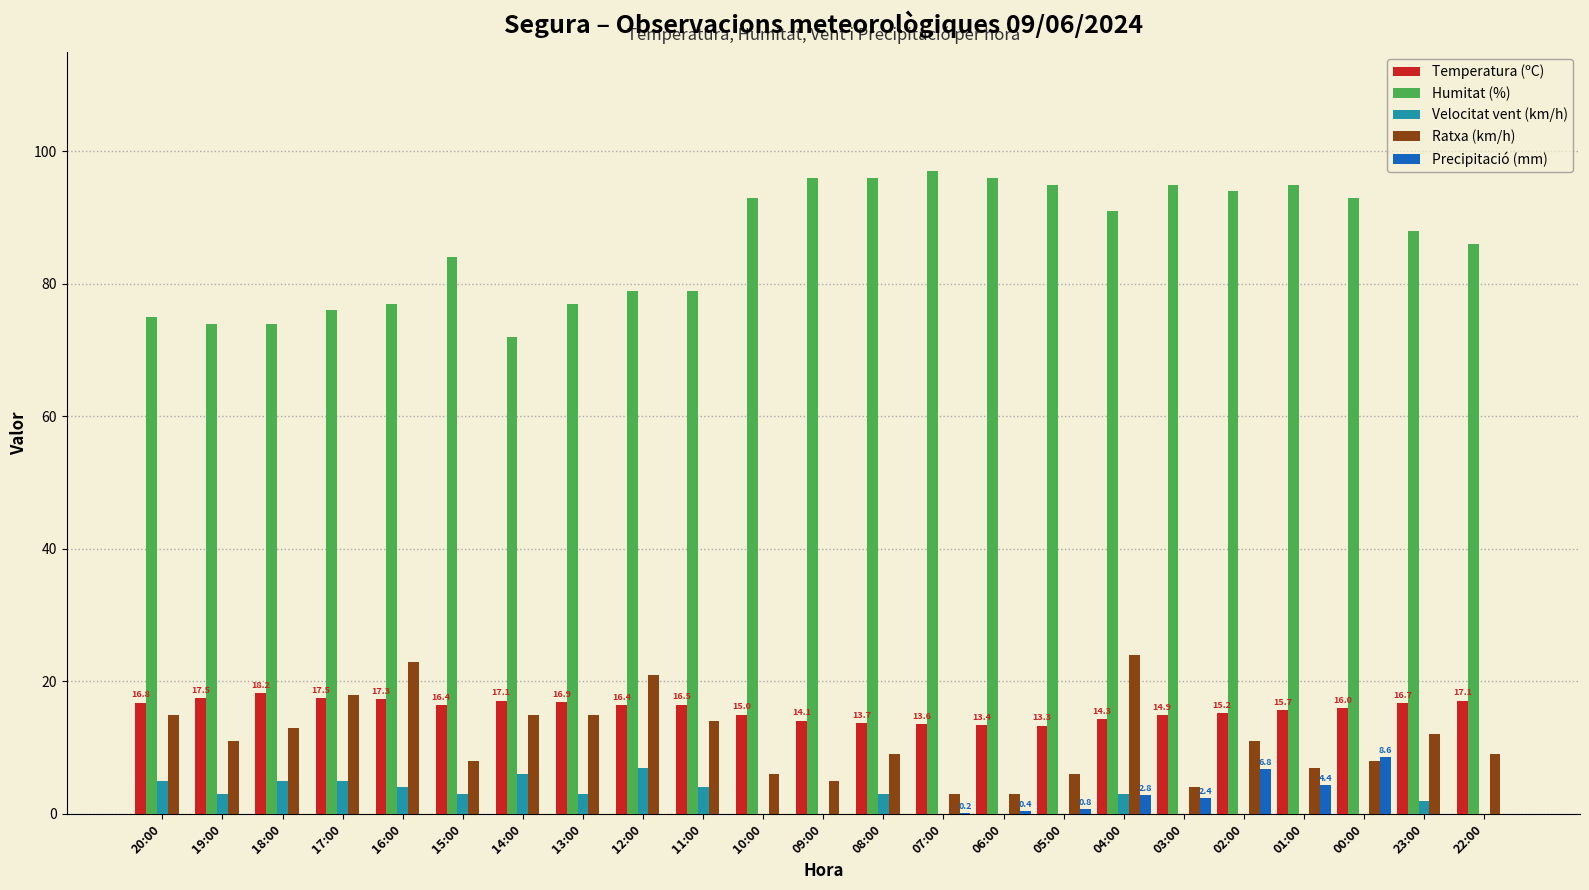

What is the sum of the Temperatura (ºC) values at 09:00 and 14:00?

31.2